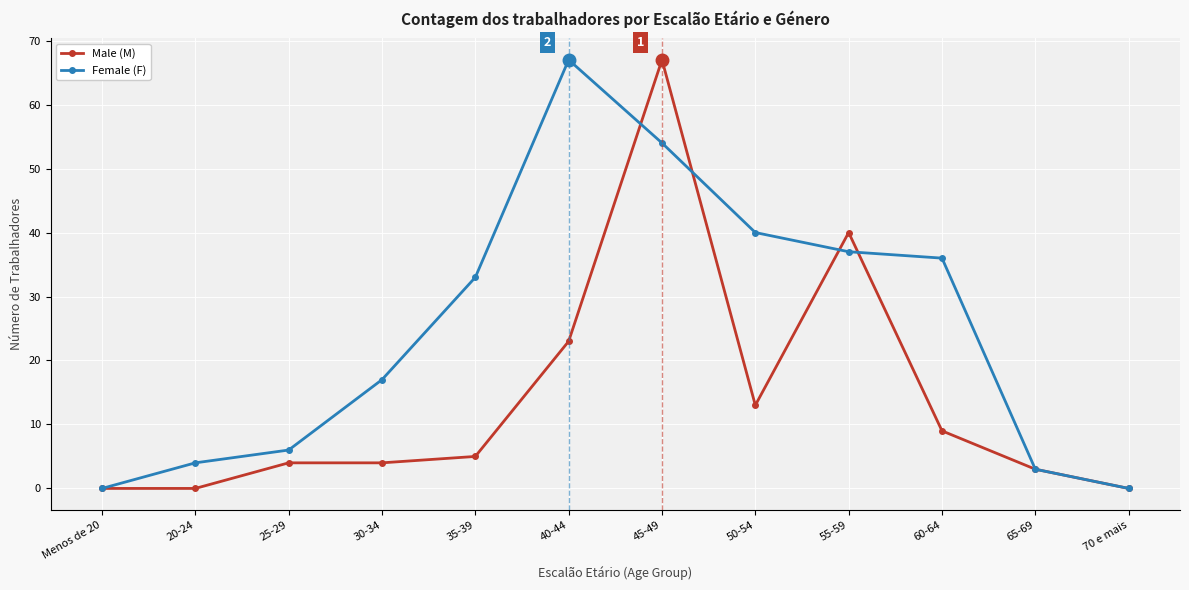

How many data points in Female (F) are less than 33?

6